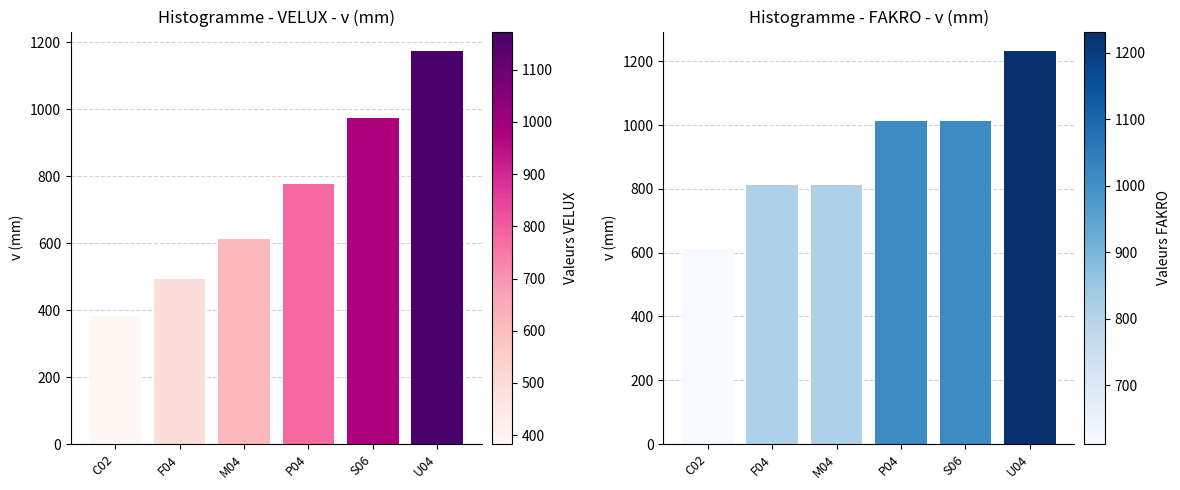

Reading right to left, transcribe all the data shown in this chart.

VELUX: U04=1173	S06=973	P04=775	M04=613	F04=493	C02=383
FAKRO: U04=1232	S06=1012	P04=1012	M04=812	F04=812	C02=612